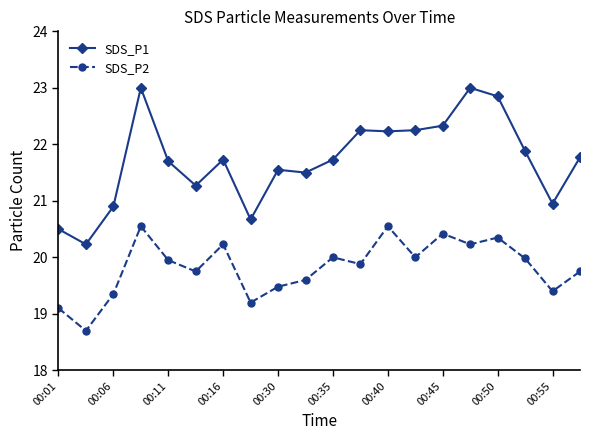

What is the minimum value shown in the chart?

18.7